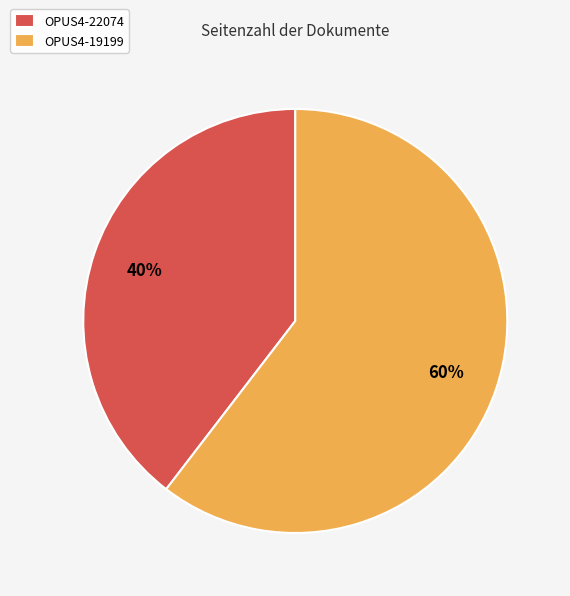

What percentage is the OPUS4-19199 slice, to the nearest percent?

60%